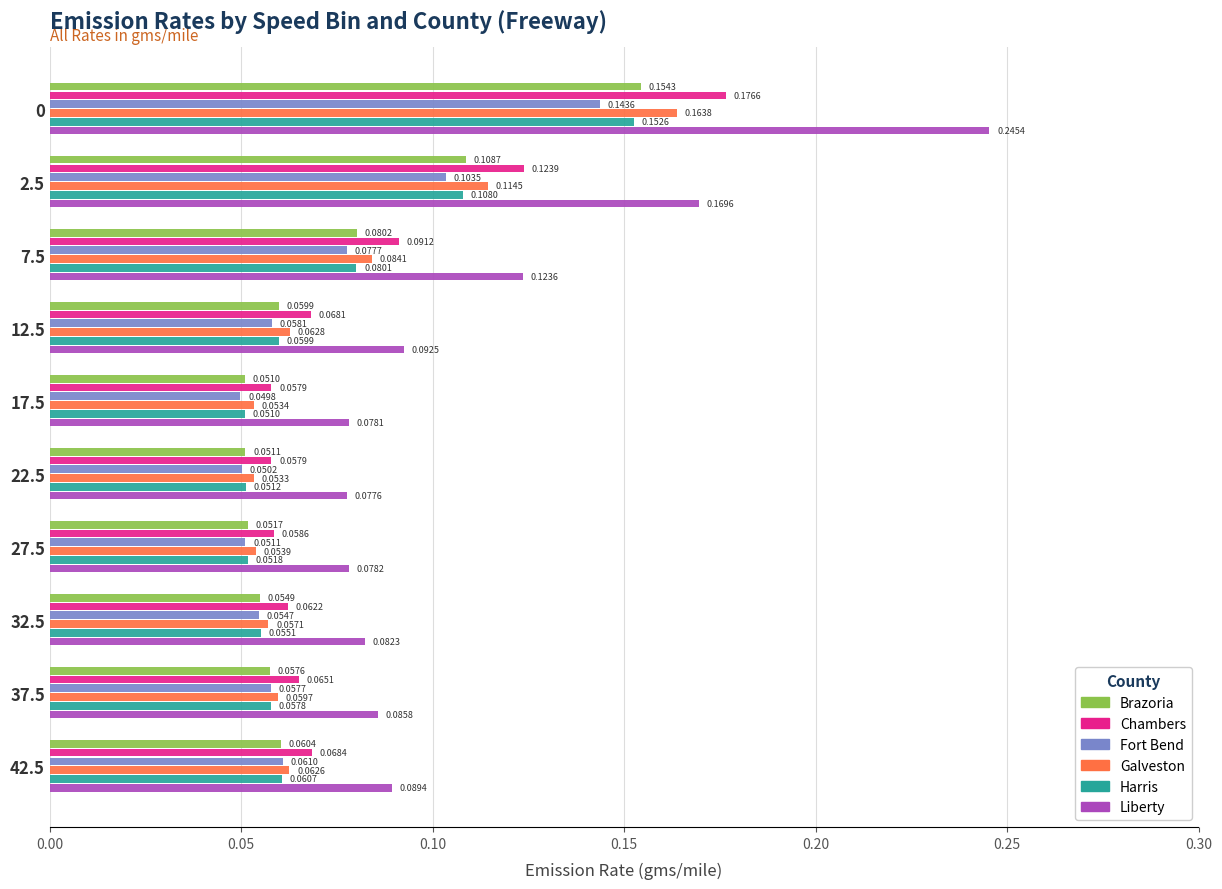

List the series in order of their peak value, highest first.

Liberty, Chambers, Galveston, Brazoria, Harris, Fort Bend